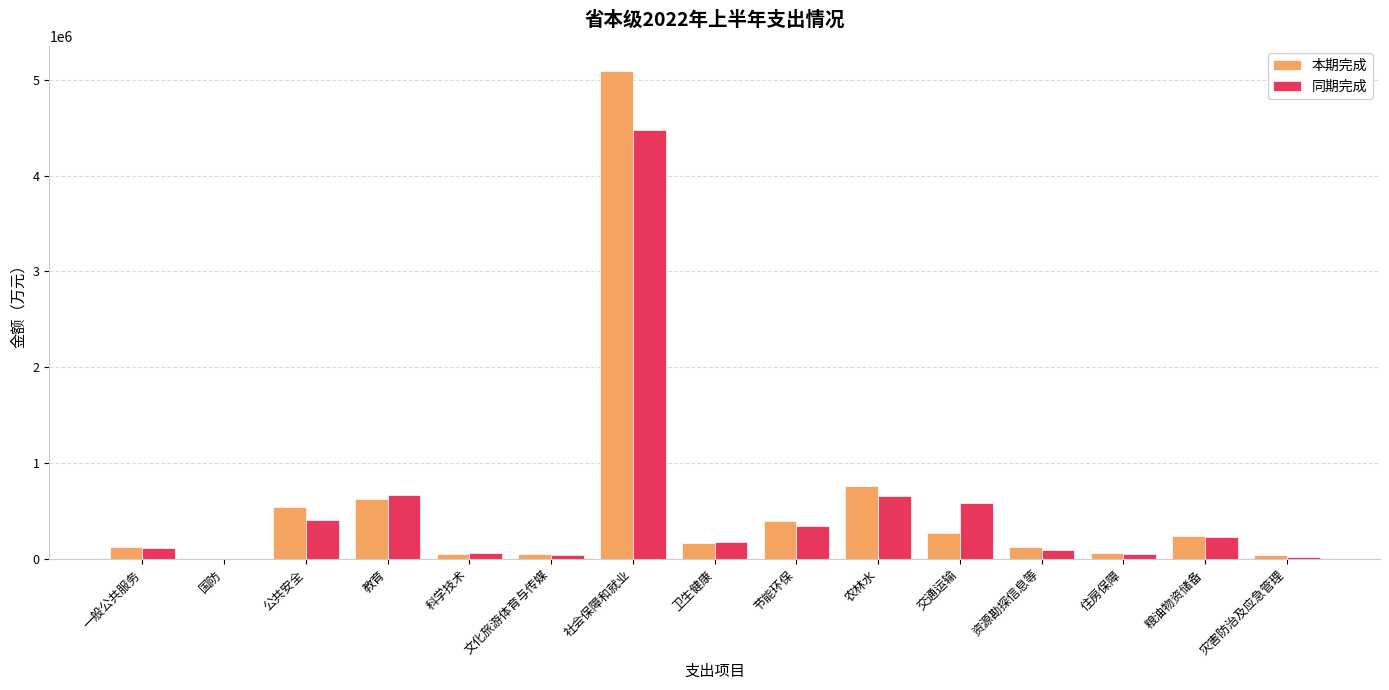

Is the value of 本期完成 at 节能环保 greater than the value of 同期完成 at 灾害防治及应急管理?

Yes